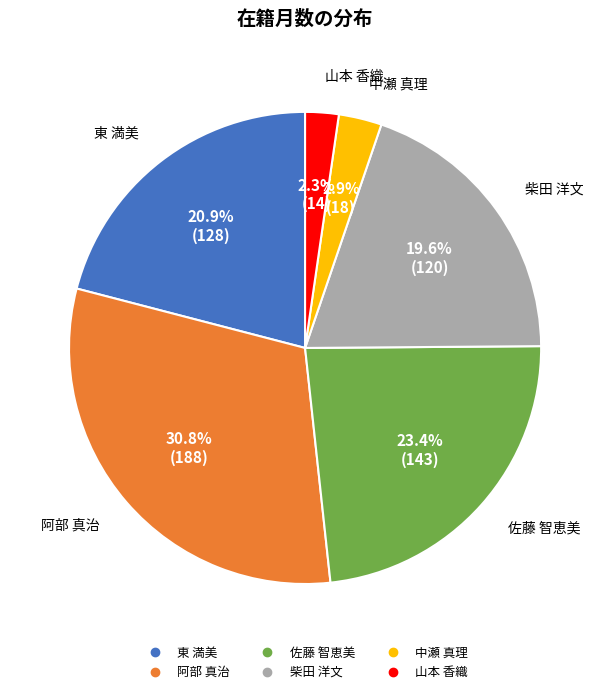

Is it true that 東 満美 is 9% of the pie?

False